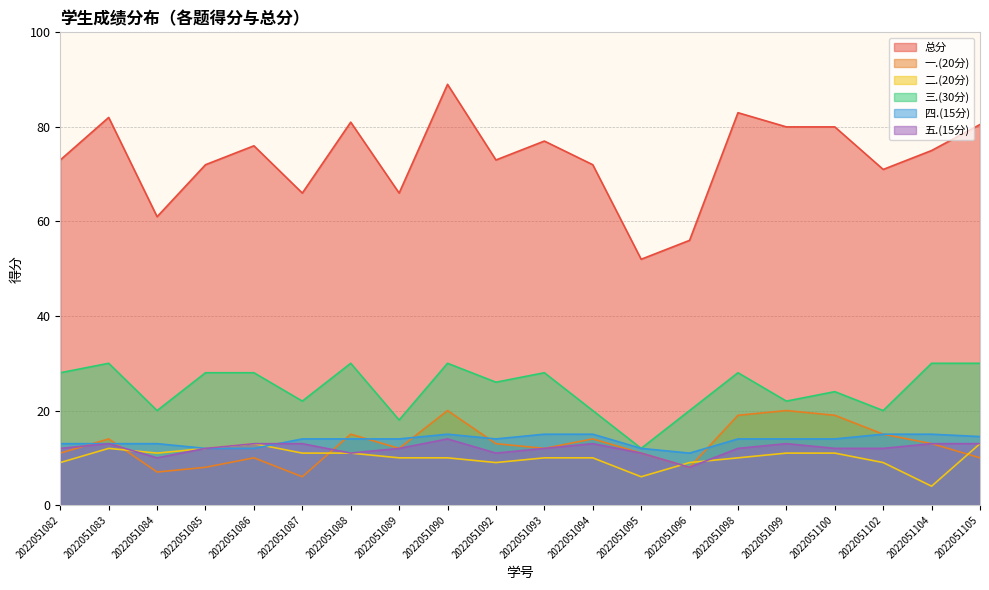

Read the 二.(20分) value at 2022051093.

10.0